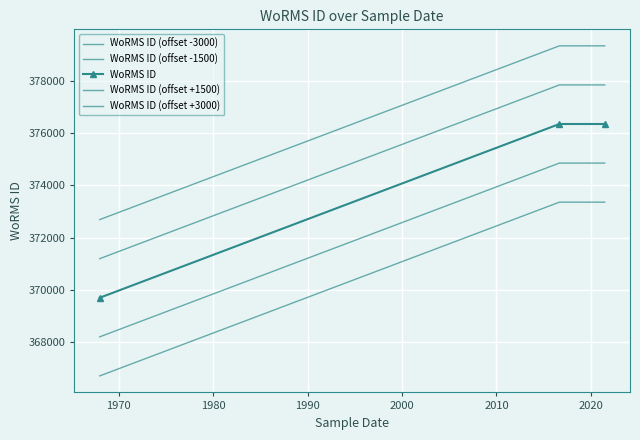

Count the WoRMS ID (offset -3000) values in the range 366688 to 373357.

3